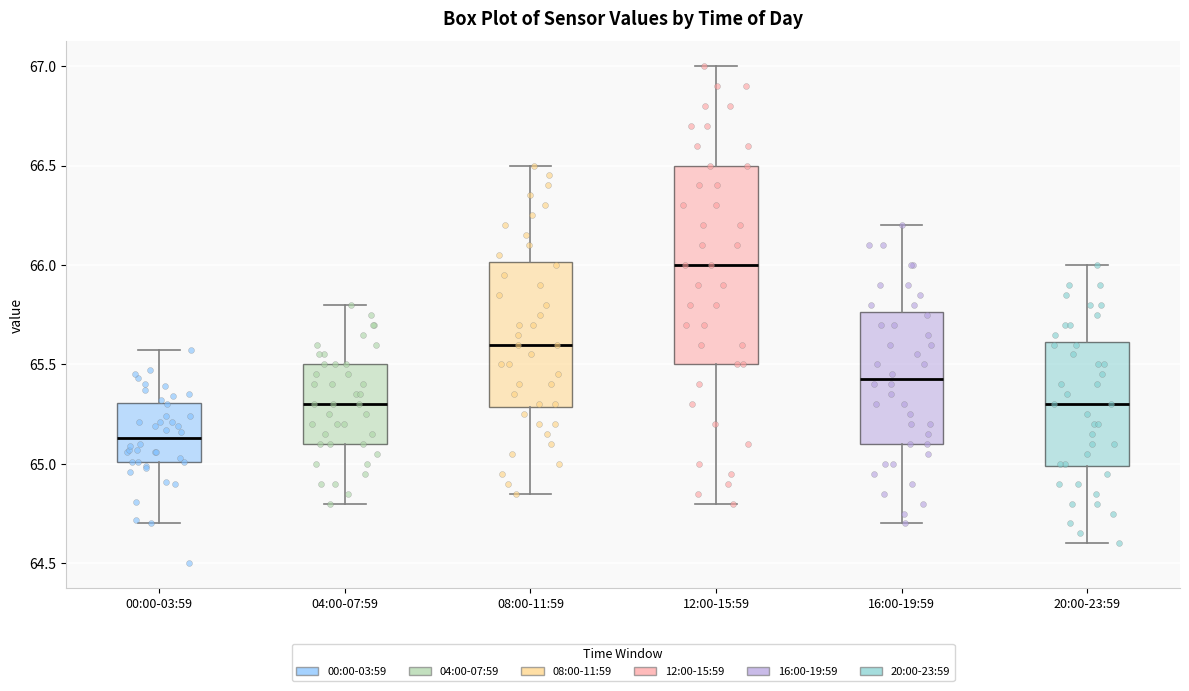

Which box is the tallest, from its lower edge to its upper edge?

12:00-15:59